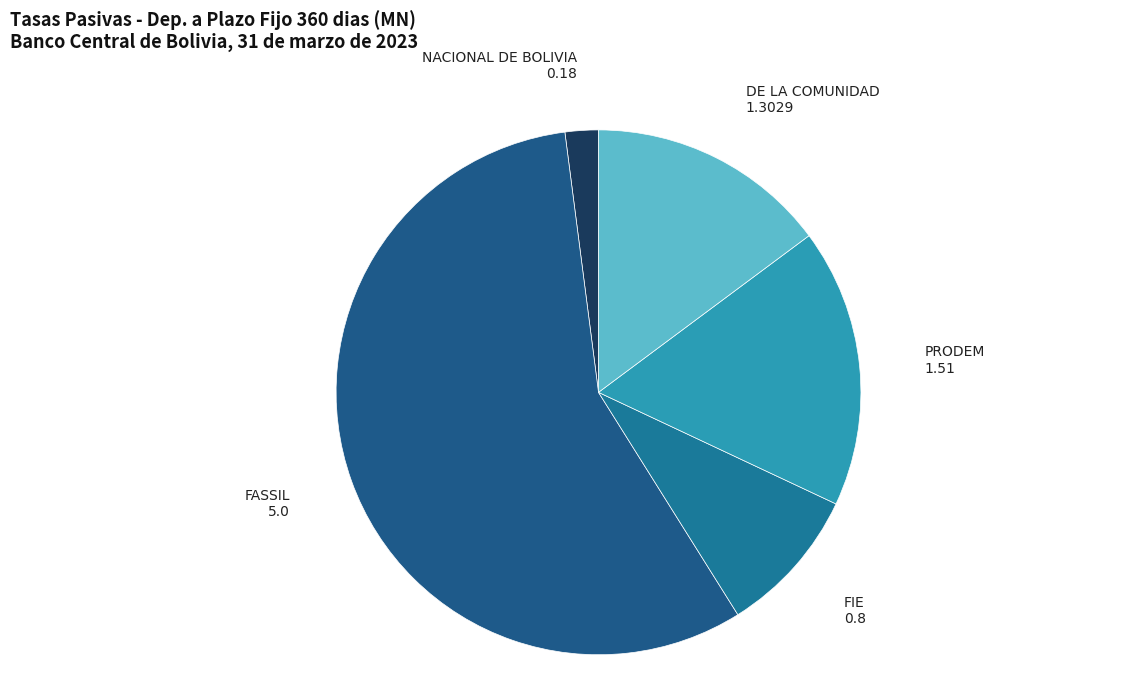

Is the sum of NACIONAL DE BOLIVIA and DE LA COMUNIDAD greater than half?

No